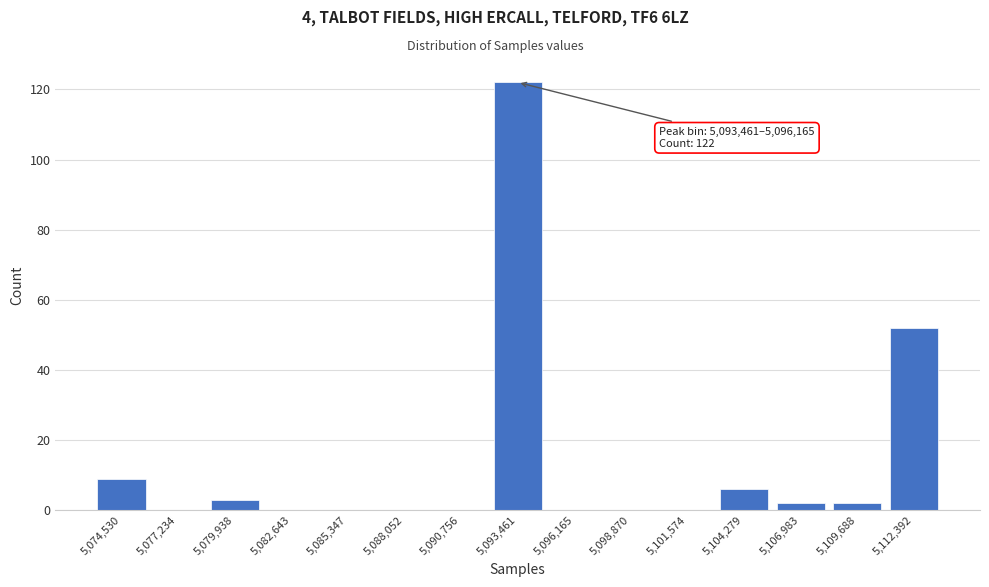

Reading right to left, extract all data points from this chart.

5,112,392=52	5,109,688=2	5,106,983=2	5,104,279=6	5,101,574=0	5,098,870=0	5,096,165=0	5,093,461=122	5,090,756=0	5,088,052=0	5,085,347=0	5,082,643=0	5,079,938=3	5,077,234=0	5,074,530=9